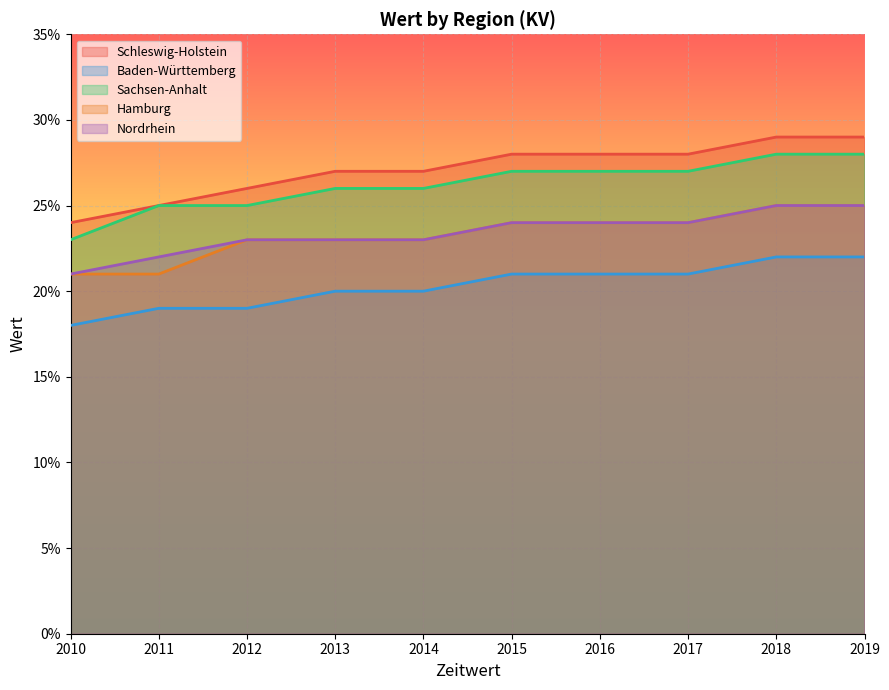

Reading right to left, transcribe all the data shown in this chart.

Schleswig-Holstein: 2019=0.3	2018=0.3	2017=0.3	2016=0.3	2015=0.3	2014=0.3	2013=0.3	2012=0.3	2011=0.2	2010=0.2
Baden-Württemberg: 2019=0.2	2018=0.2	2017=0.2	2016=0.2	2015=0.2	2014=0.2	2013=0.2	2012=0.2	2011=0.2	2010=0.2
Sachsen-Anhalt: 2019=0.3	2018=0.3	2017=0.3	2016=0.3	2015=0.3	2014=0.3	2013=0.3	2012=0.2	2011=0.2	2010=0.2
Hamburg: 2019=0.2	2018=0.2	2017=0.2	2016=0.2	2015=0.2	2014=0.2	2013=0.2	2012=0.2	2011=0.2	2010=0.2
Nordrhein: 2019=0.2	2018=0.2	2017=0.2	2016=0.2	2015=0.2	2014=0.2	2013=0.2	2012=0.2	2011=0.2	2010=0.2